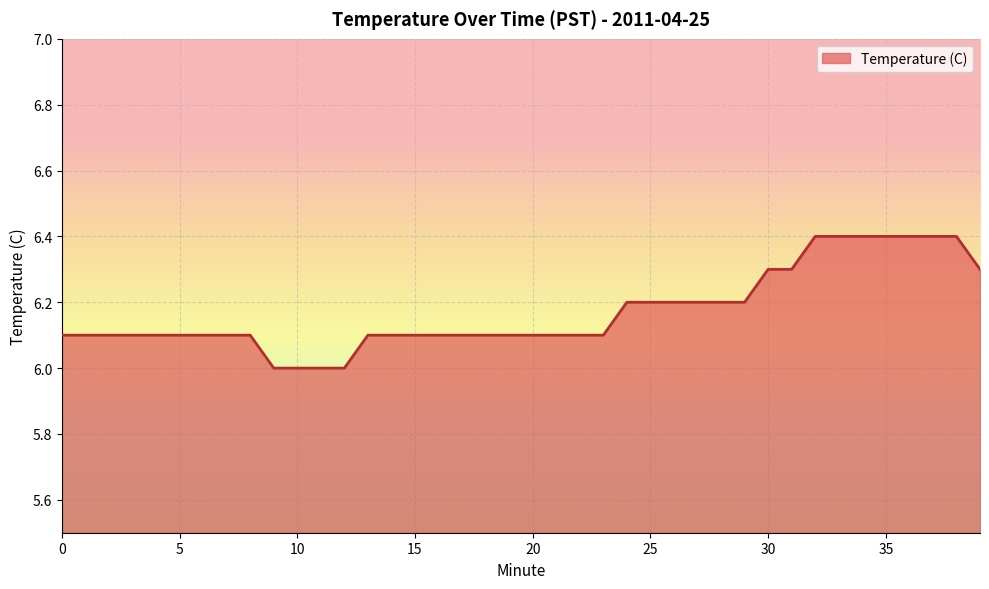

Count the values in the range 6 to 7.

40